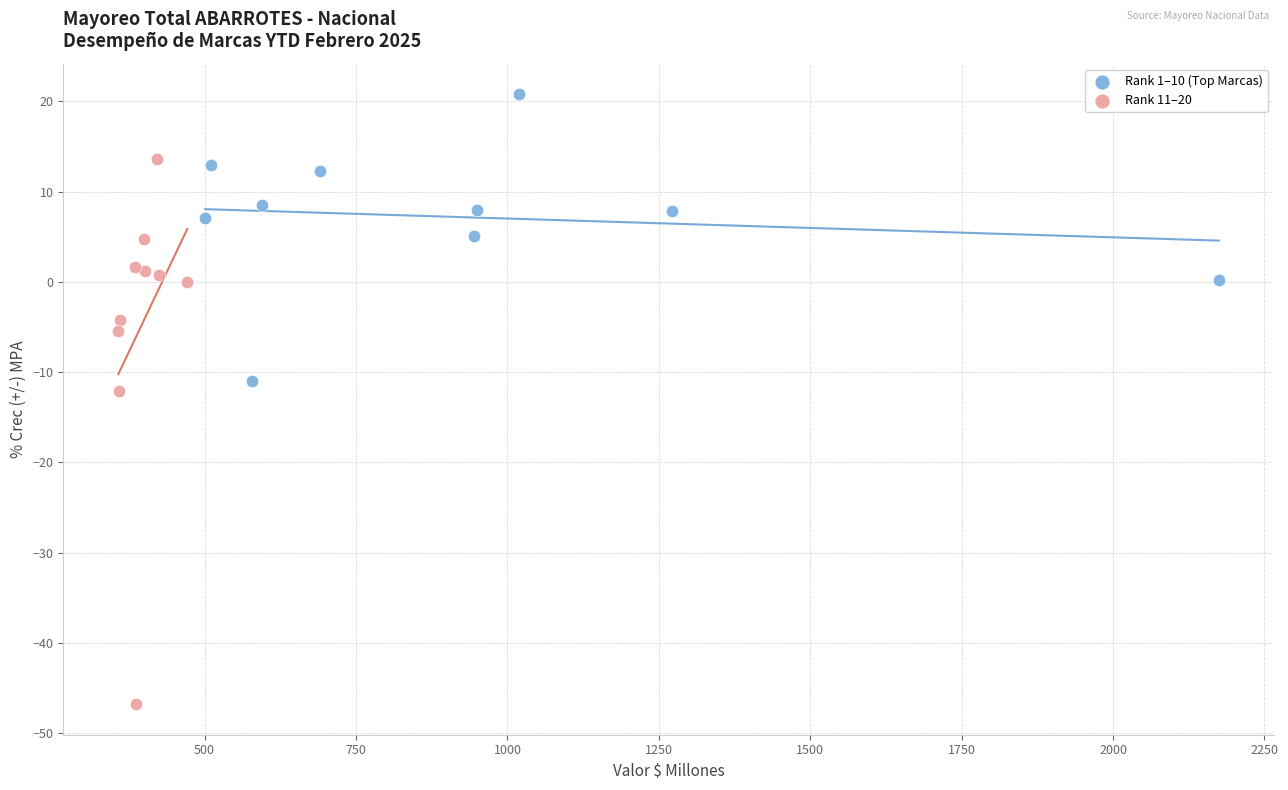

Which series reaches the maximum Y coordinate?

Rank 1–10 (Top Marcas)